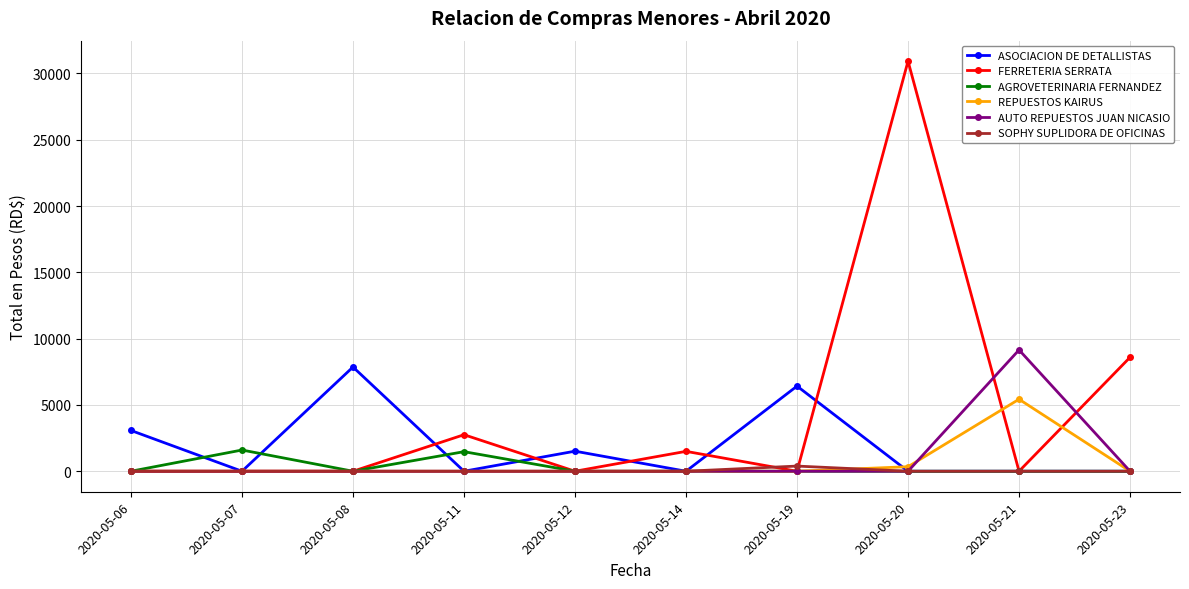

How many lines are shown in the chart?

6